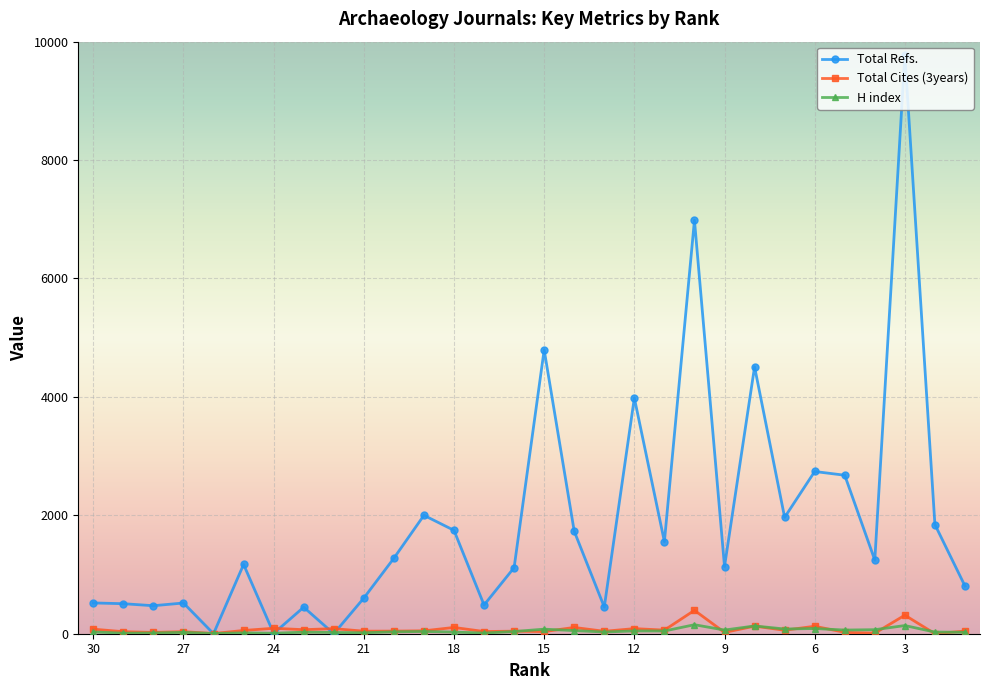

Reading right to left, transcribe all the data shown in this chart.

Total Refs.: 806	1844	9775	1244	2677	2740	1965	4508	1135	6984	1555	3982	450	1731	4795	1116	485	1746	2000	1275	602	0	448	5	1170	0	519	473	507	520
Total Cites (3years): 45	0	313	9	23	126	59	128	22	395	61	86	41	106	36	43	37	106	49	44	43	86	68	92	55	3	35	22	34	77
H index: 24	28	138	68	62	88	80	131	62	152	46	47	29	53	77	37	11	28	38	32	16	21	26	8	14	4	23	12	9	30